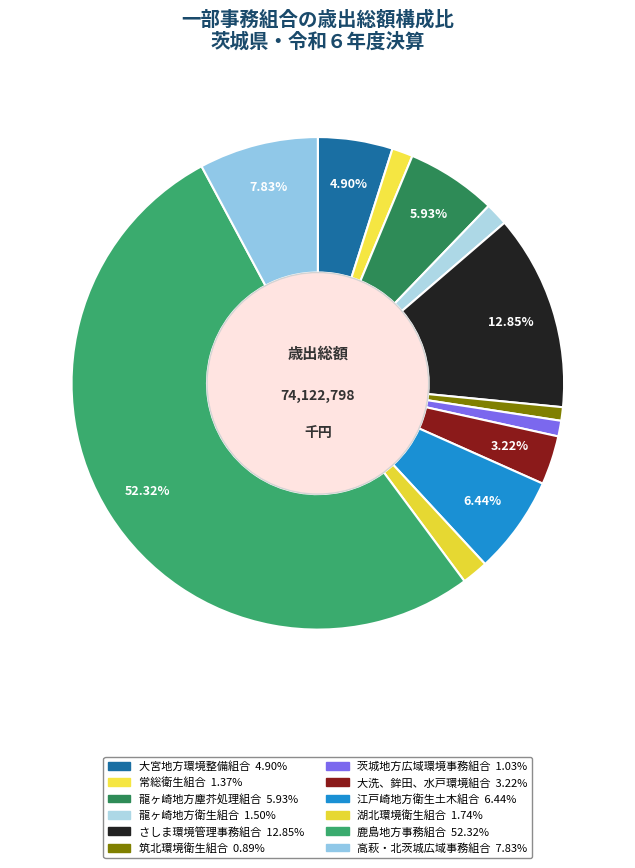

How many segments does this pie chart have?

12